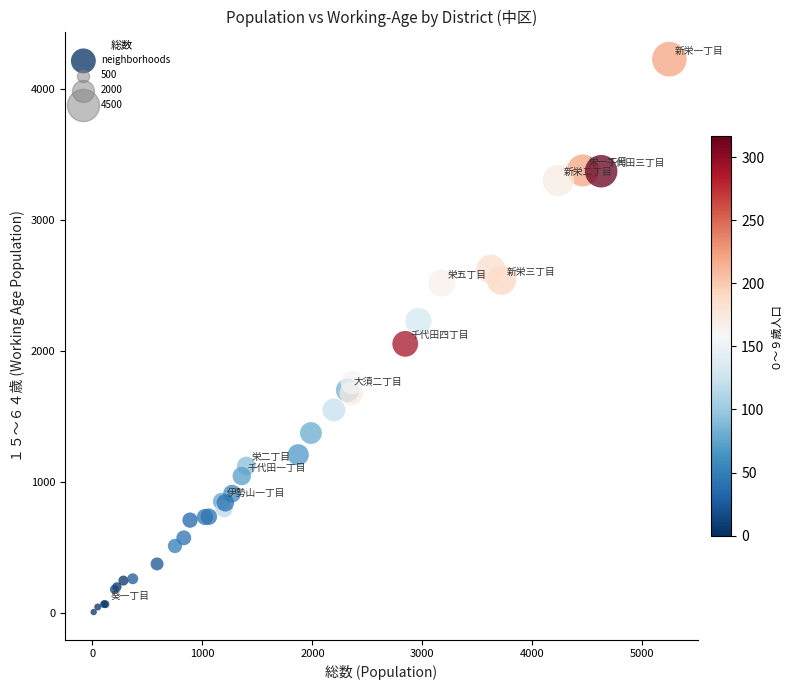

What Y value in the scatter plot is closest to 2117?

2055